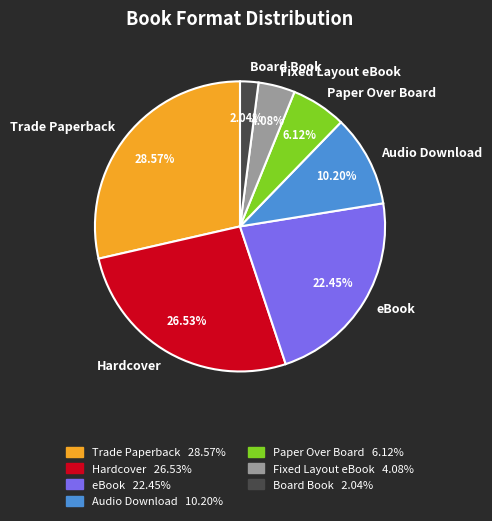

What percentage is the eBook slice, to the nearest percent?

22%